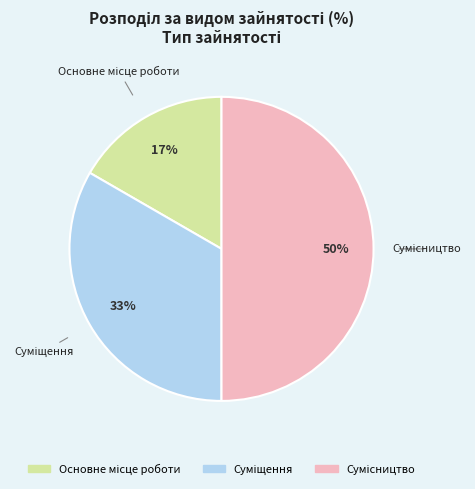

To the nearest percent, what is the difference between the largest and smallest slice percentages?

33%